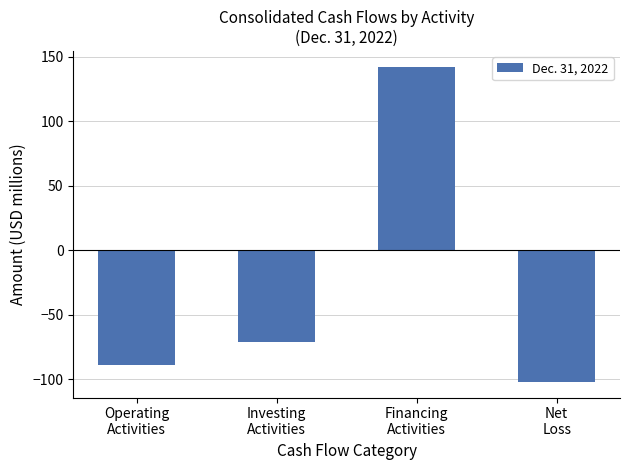

What is the change in value from Financing
Activities to Net
Loss?

-244.2